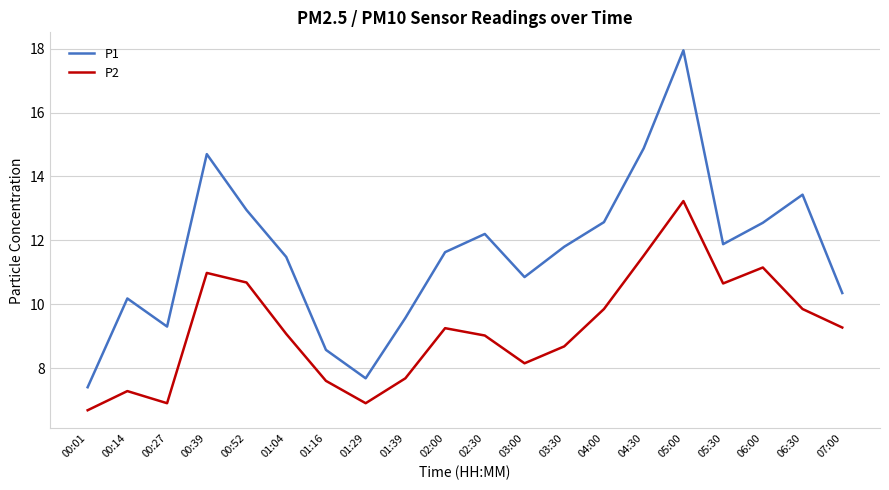

What position from the left is 01:29?

8